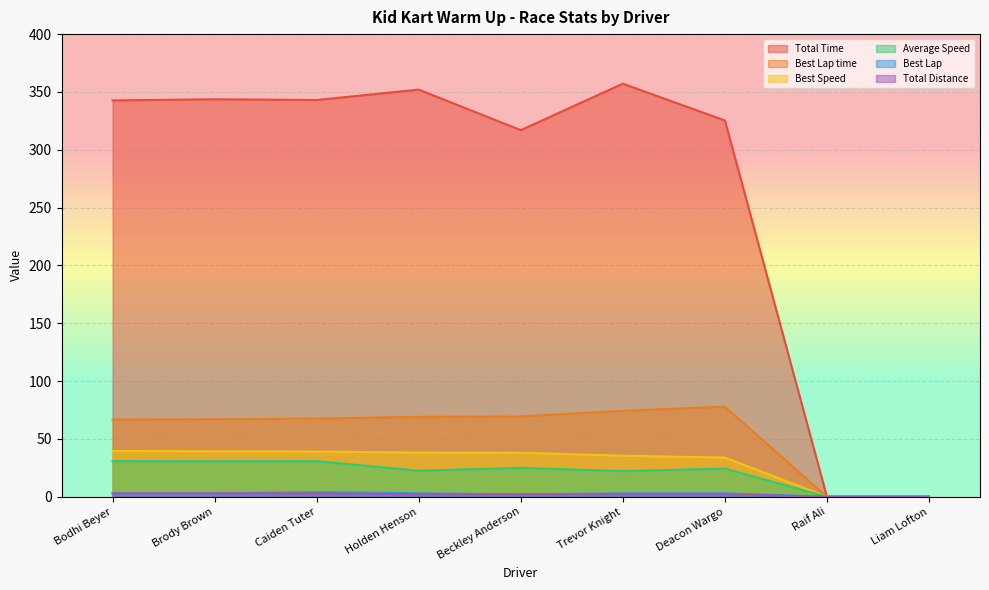

What is the average value of the Average Speed series?

20.7